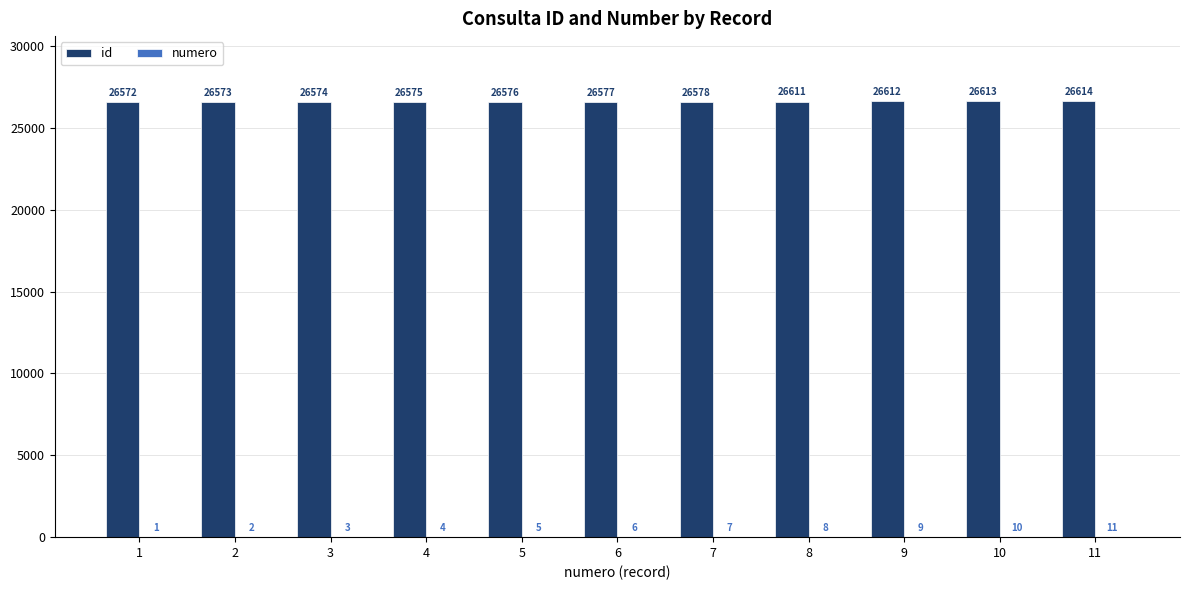

The value of id at 1 is 26572. True or false?

True